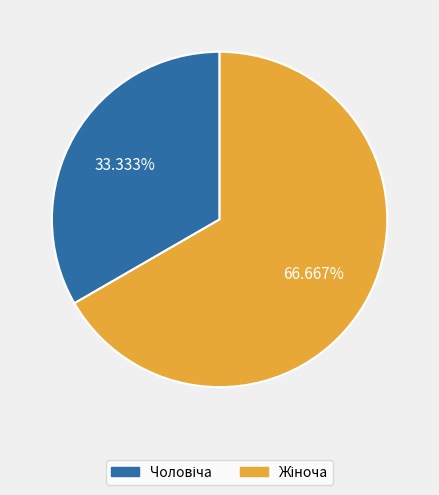

Does any single category account for the majority?

Yes